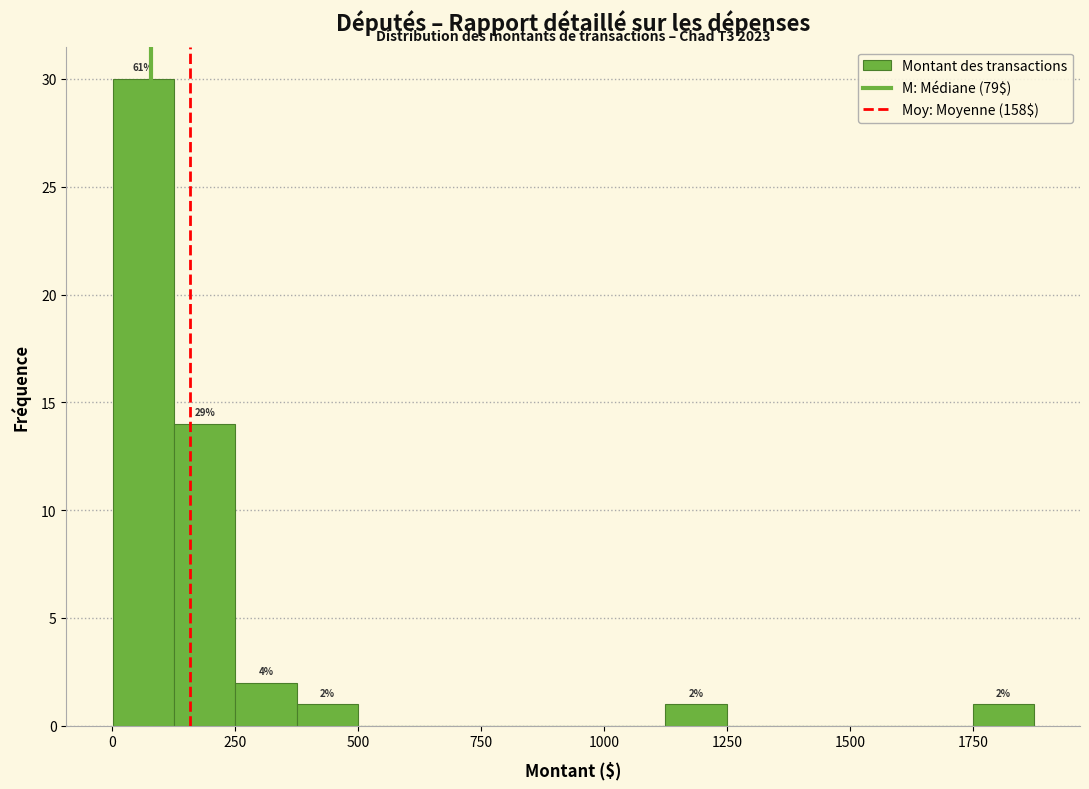

Read against the x-axis, roughly where is the centre of the tallest bar?

50